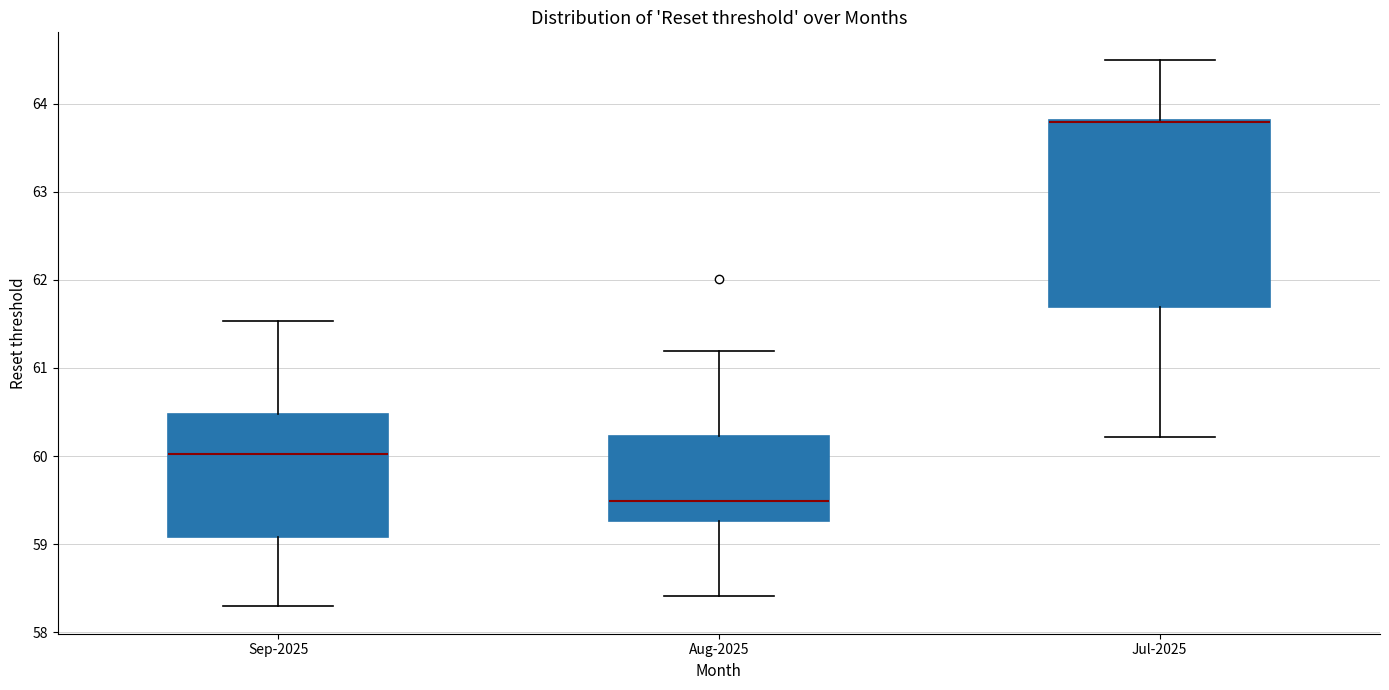

Reading left to right, read every box against the y-axis: the position of its median line, the range the box covers, and the ends of its whiskers. The values are not printed on the chart, so give them approximately, as read against the axis.

Sep-2025: median 60.0, box 59.1 to 60.5, whiskers 58.3 to 61.5
Aug-2025: median 59.5, box 59.3 to 60.2, whiskers 58.4 to 61.2
Jul-2025: median 63.8 (drawn on the box's upper edge), box 61.7 to 63.8, whiskers 60.2 to 64.5